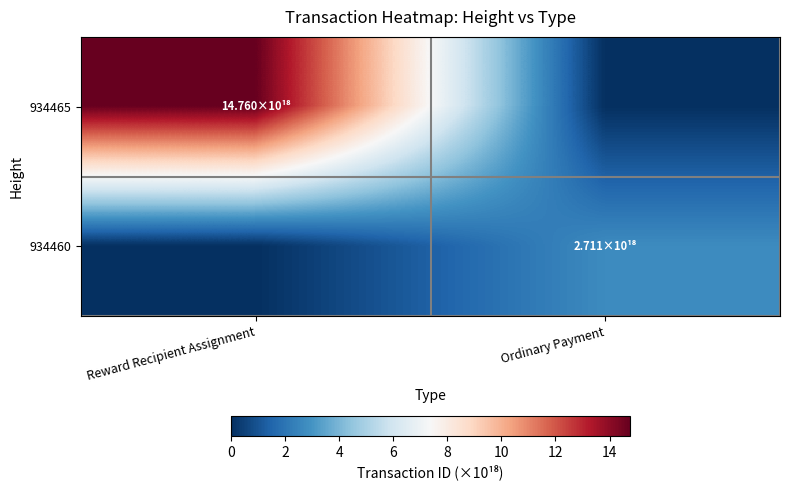

List the series in order of their peak value, highest first.

934465, 934460